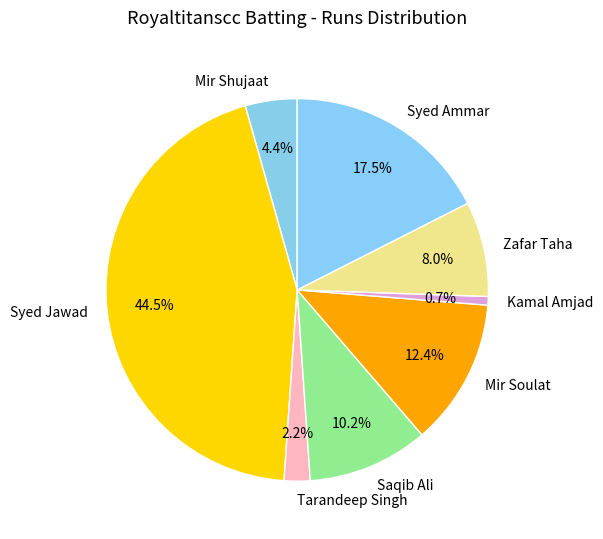

Which has a higher value, Zafar Taha or Mir Shujaat?

Zafar Taha